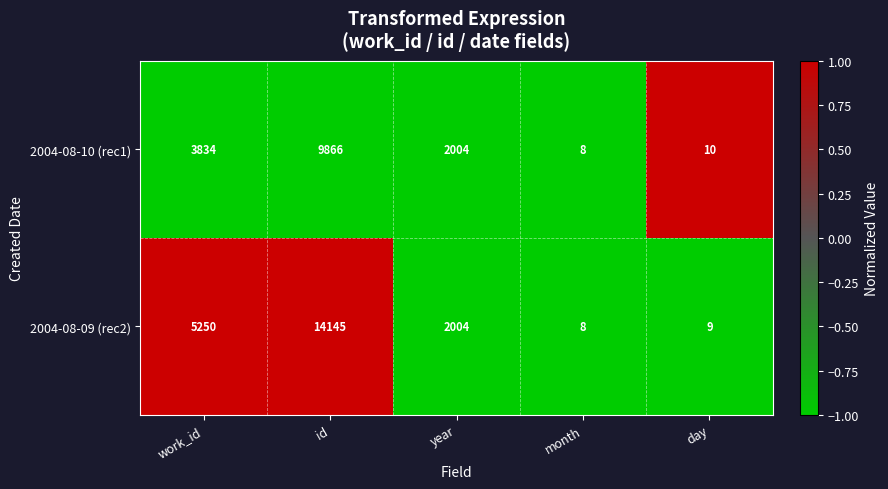

How many data points in 2004-08-09 (rec2) are less than 2004?

2